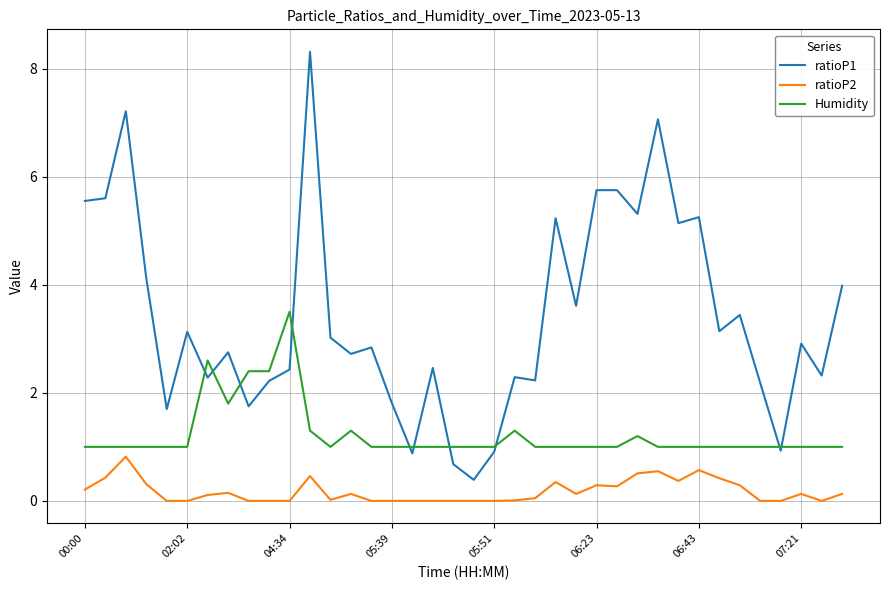

True or false: ratioP2 and ratioP1 intersect in this chart.

False